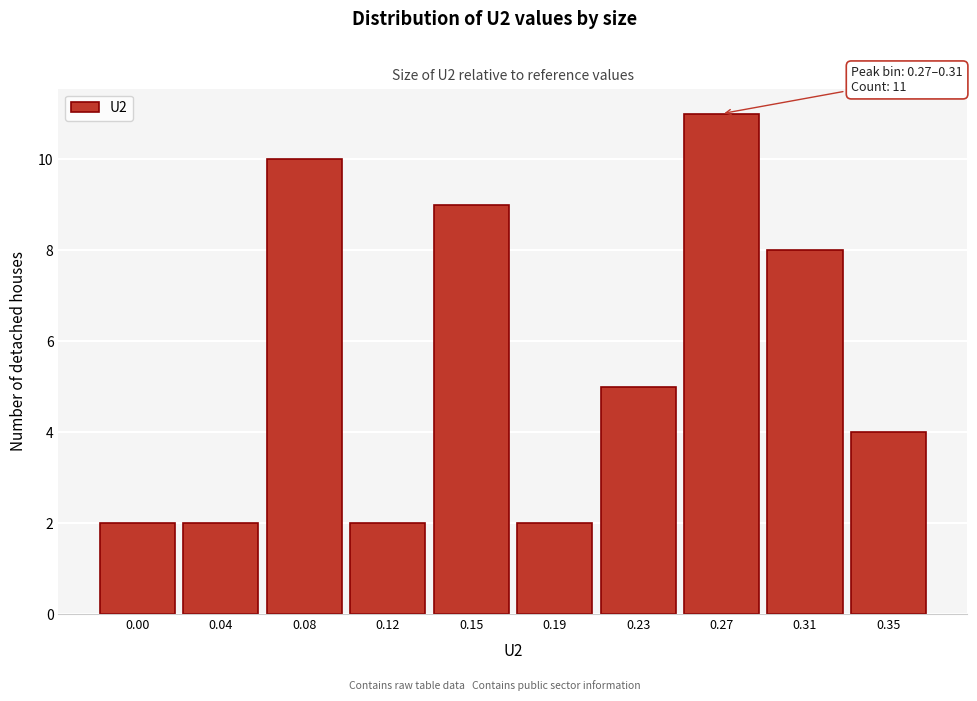

Reading left to right, transcribe all the data shown in this chart.

0.00=2	0.04=2	0.08=10	0.12=2	0.15=9	0.19=2	0.23=5	0.27=11	0.31=8	0.35=4